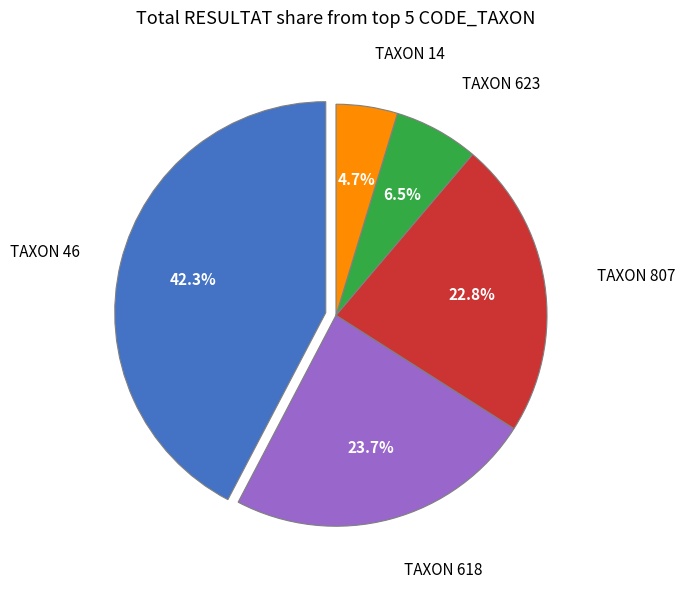

Does any single category account for the majority?

No